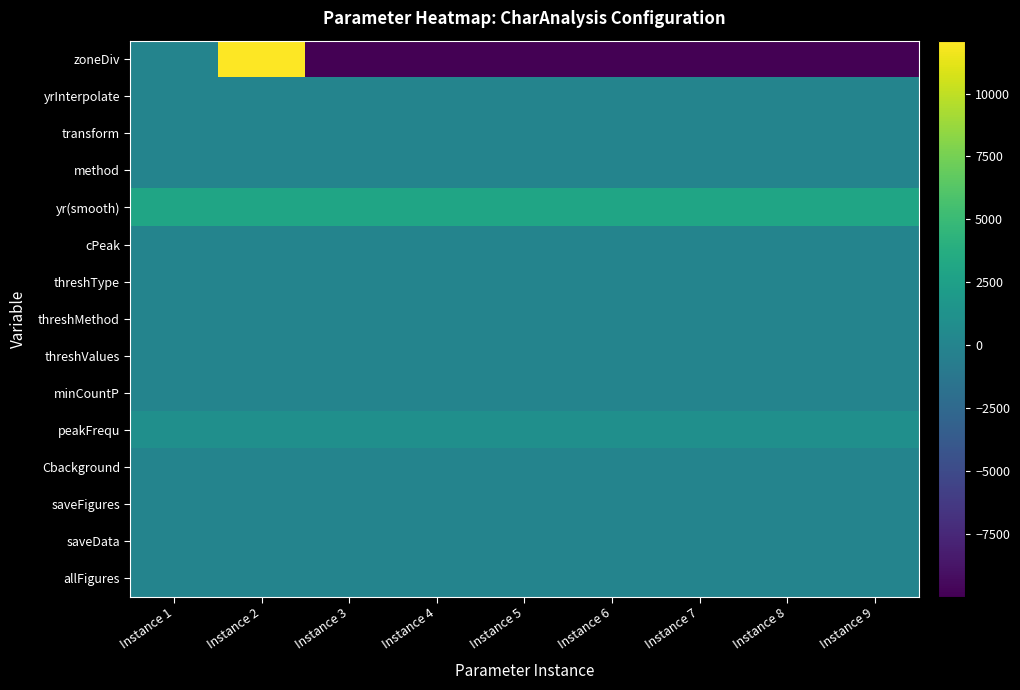

At how many categories does at least one series exceed 564?

9